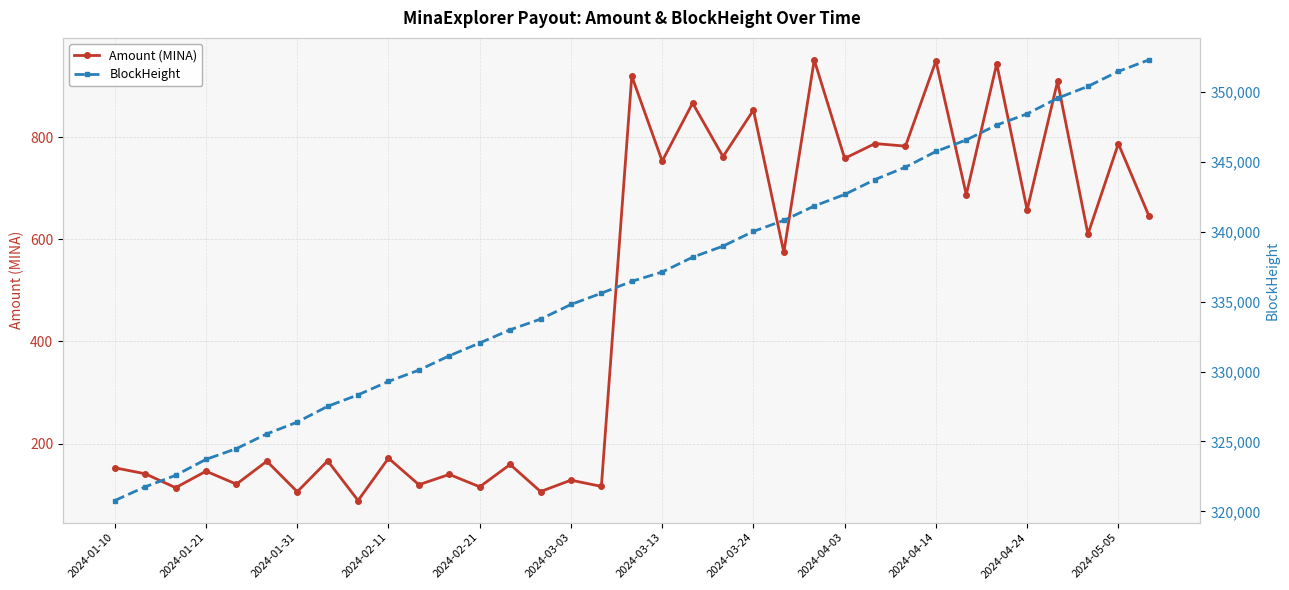

What is the value of the BlockHeight point at the 20th from the left?

338186.0